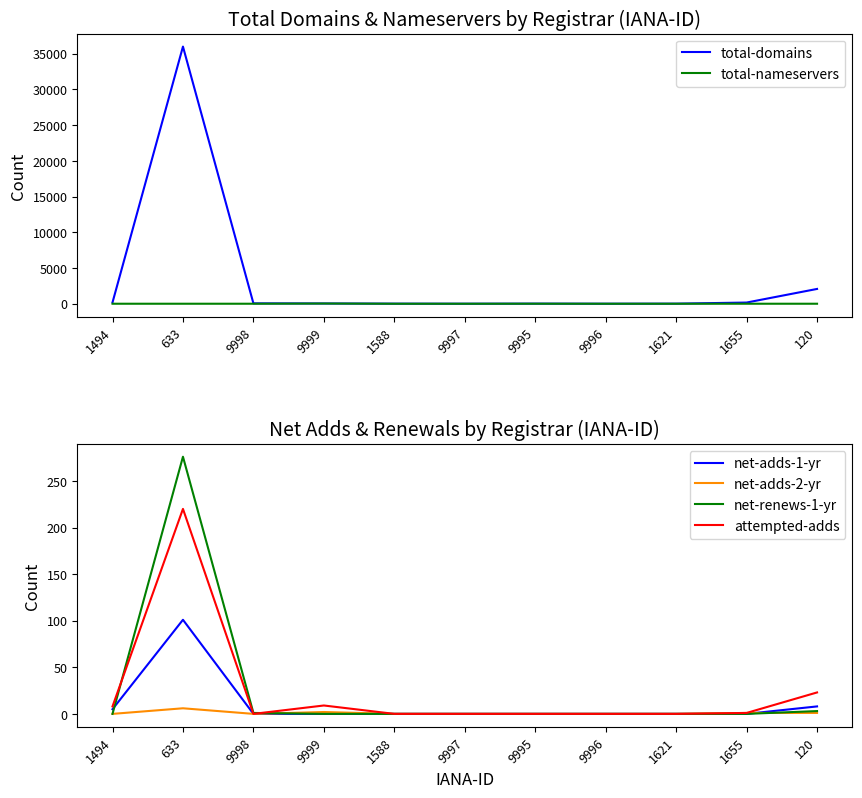

Reading left to right, extract all data points from this chart.

total-domains: 180	35983	53	34	9	1	13	1	10	165	2070
total-nameservers: 0	0	0	29	0	0	5	0	0	0	0
net-adds-1-yr: 5	101	0	0	0	0	0	0	0	0	8
net-adds-2-yr: 0	6	0	2	0	0	0	0	0	1	1
net-renews-1-yr: 0	276	1	0	0	0	0	0	0	0	3
attempted-adds: 8	220	0	9	0	0	0	0	0	1	23